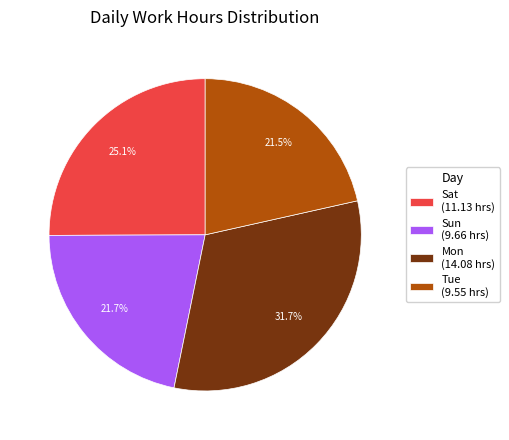

What is the ratio of the value at Sat (11.13 hrs) to the value at Tue (9.55 hrs)?

1.2